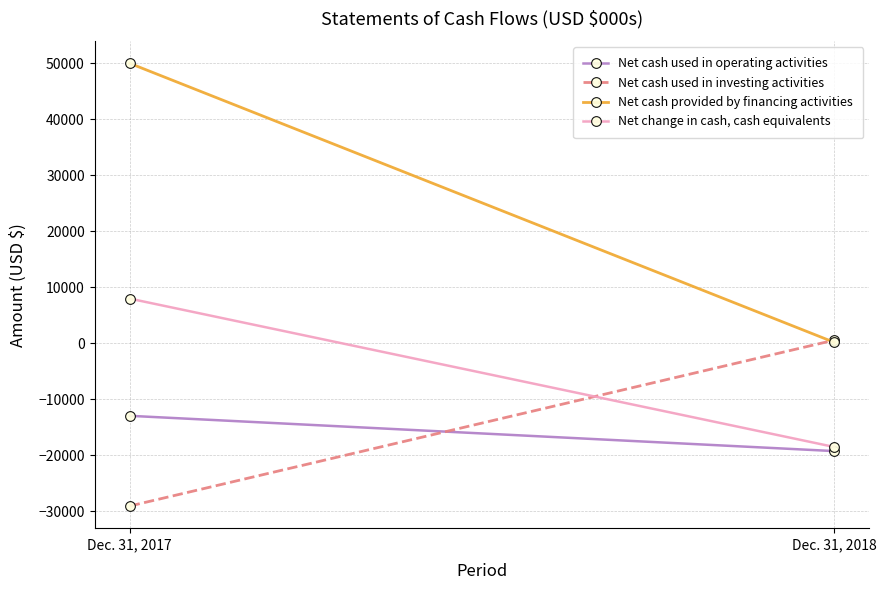

What is the sum of the Net cash provided by financing activities values at Dec. 31, 2017 and Dec. 31, 2018?

50157